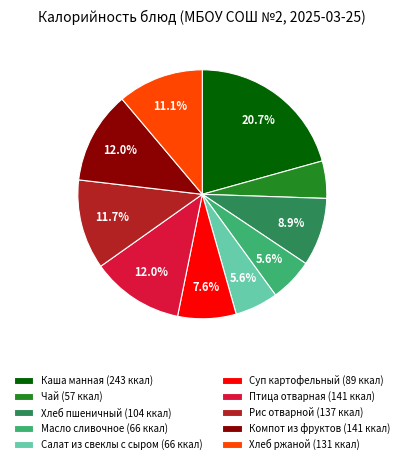

Count the number of slices in the pie.

10